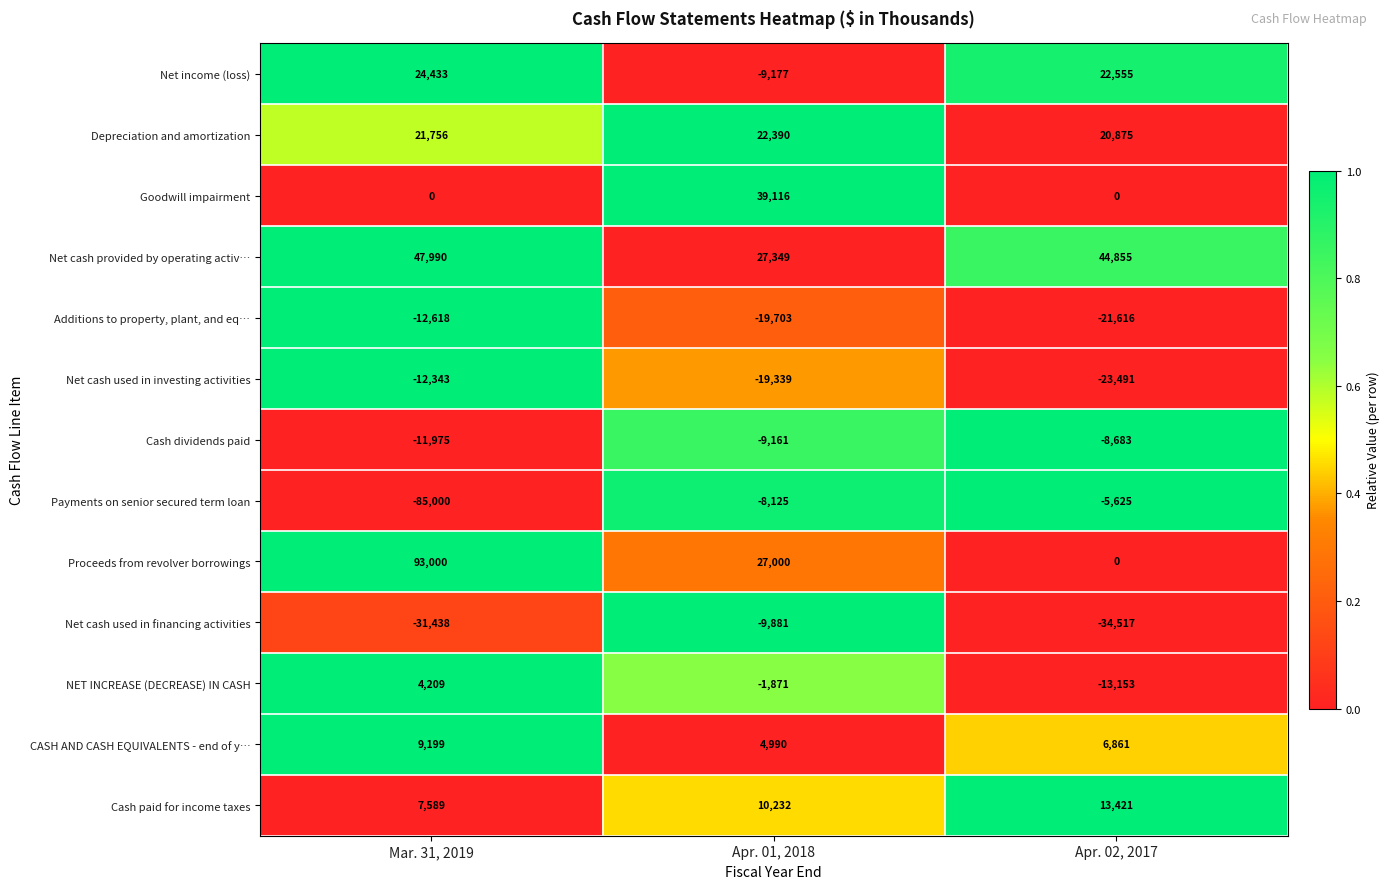

How many data points in NET INCREASE (DECREASE) IN CASH are above -1871?

1